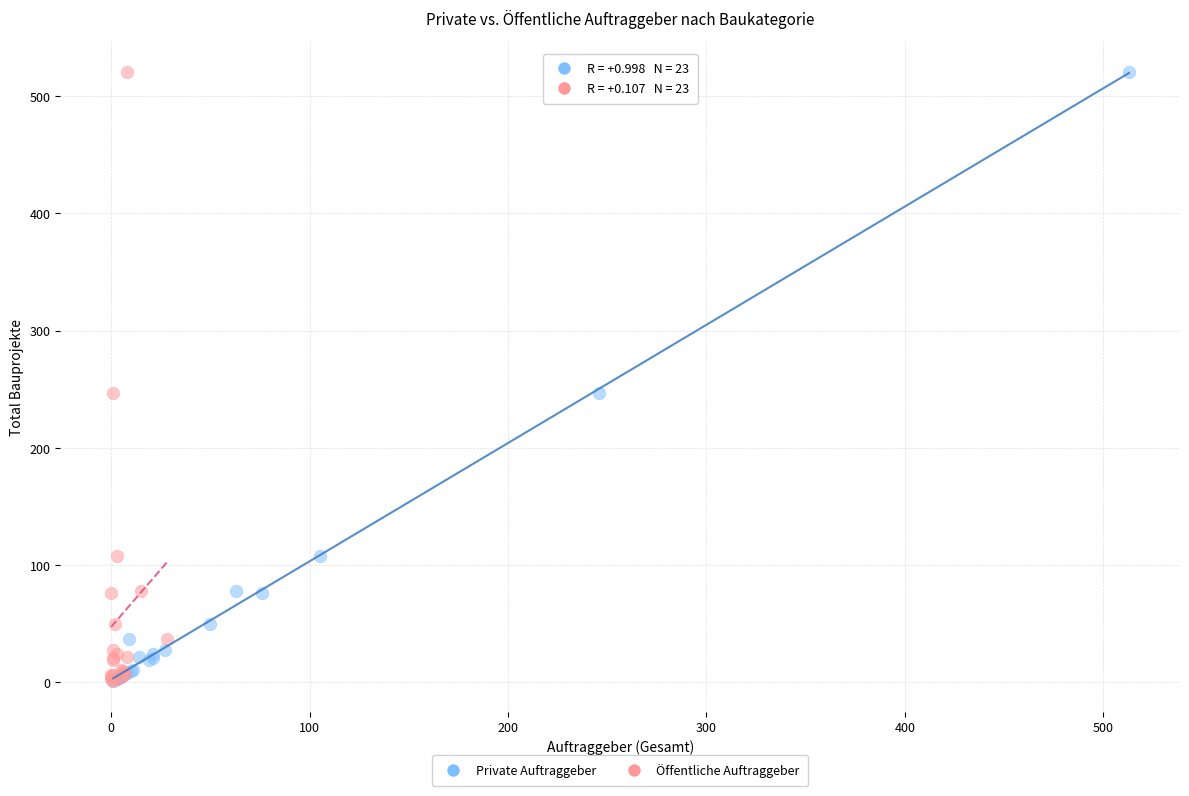

What are all the series names shown in the legend?

Private Auftraggeber, Öffentliche Auftraggeber